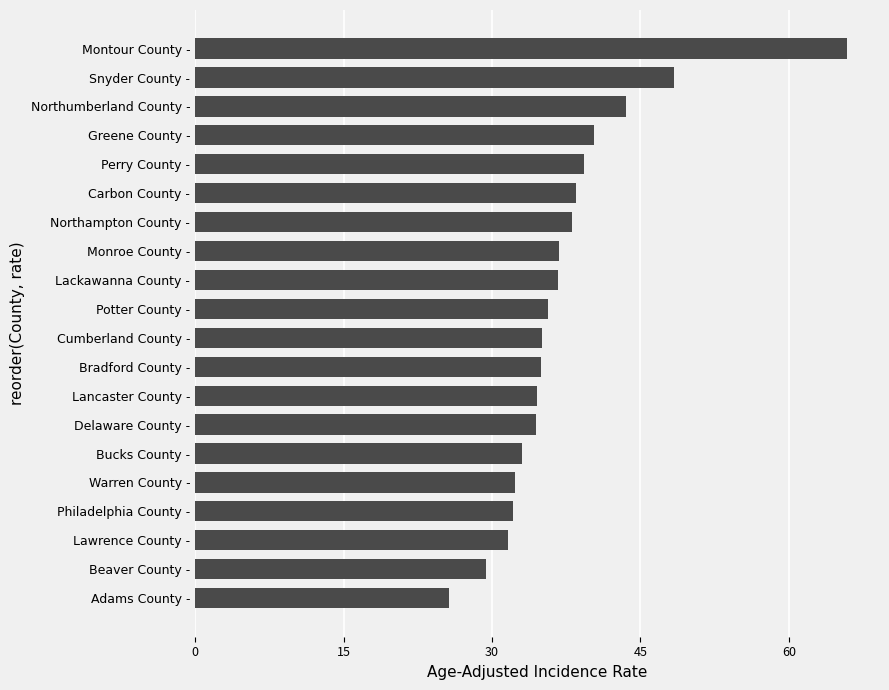

Does the chart contain stacked bars?

No